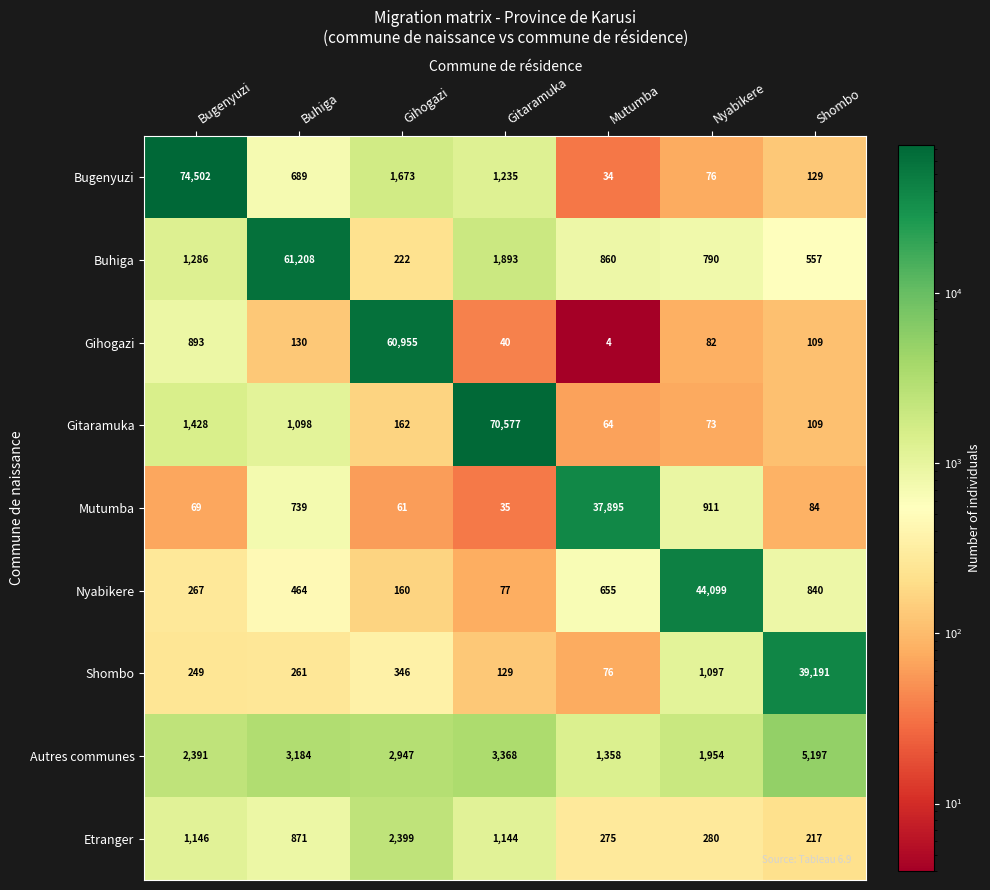

At which label is Nyabikere closest to 22088?

Shombo